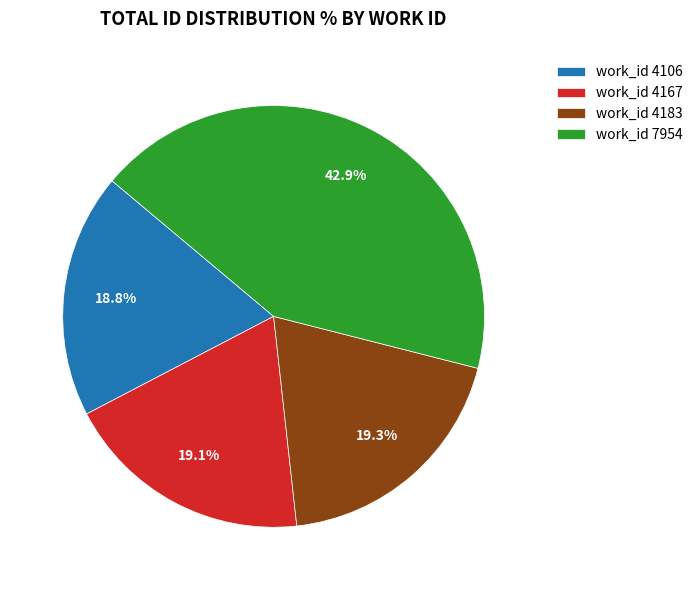

How much of the chart is everything except work_id 4183?

80.7%